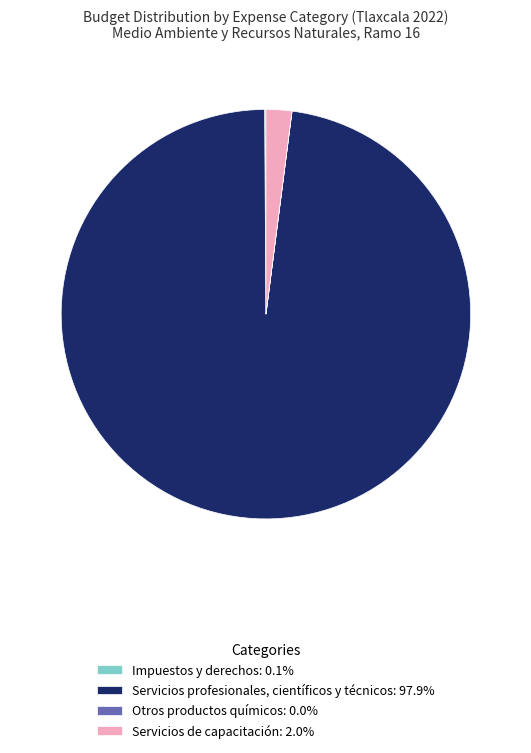

Approximately how many times larger is the value at Servicios profesionales, científicos y técnicos: 97.9% compared to Servicios de capacitación: 2.0%?

48.2